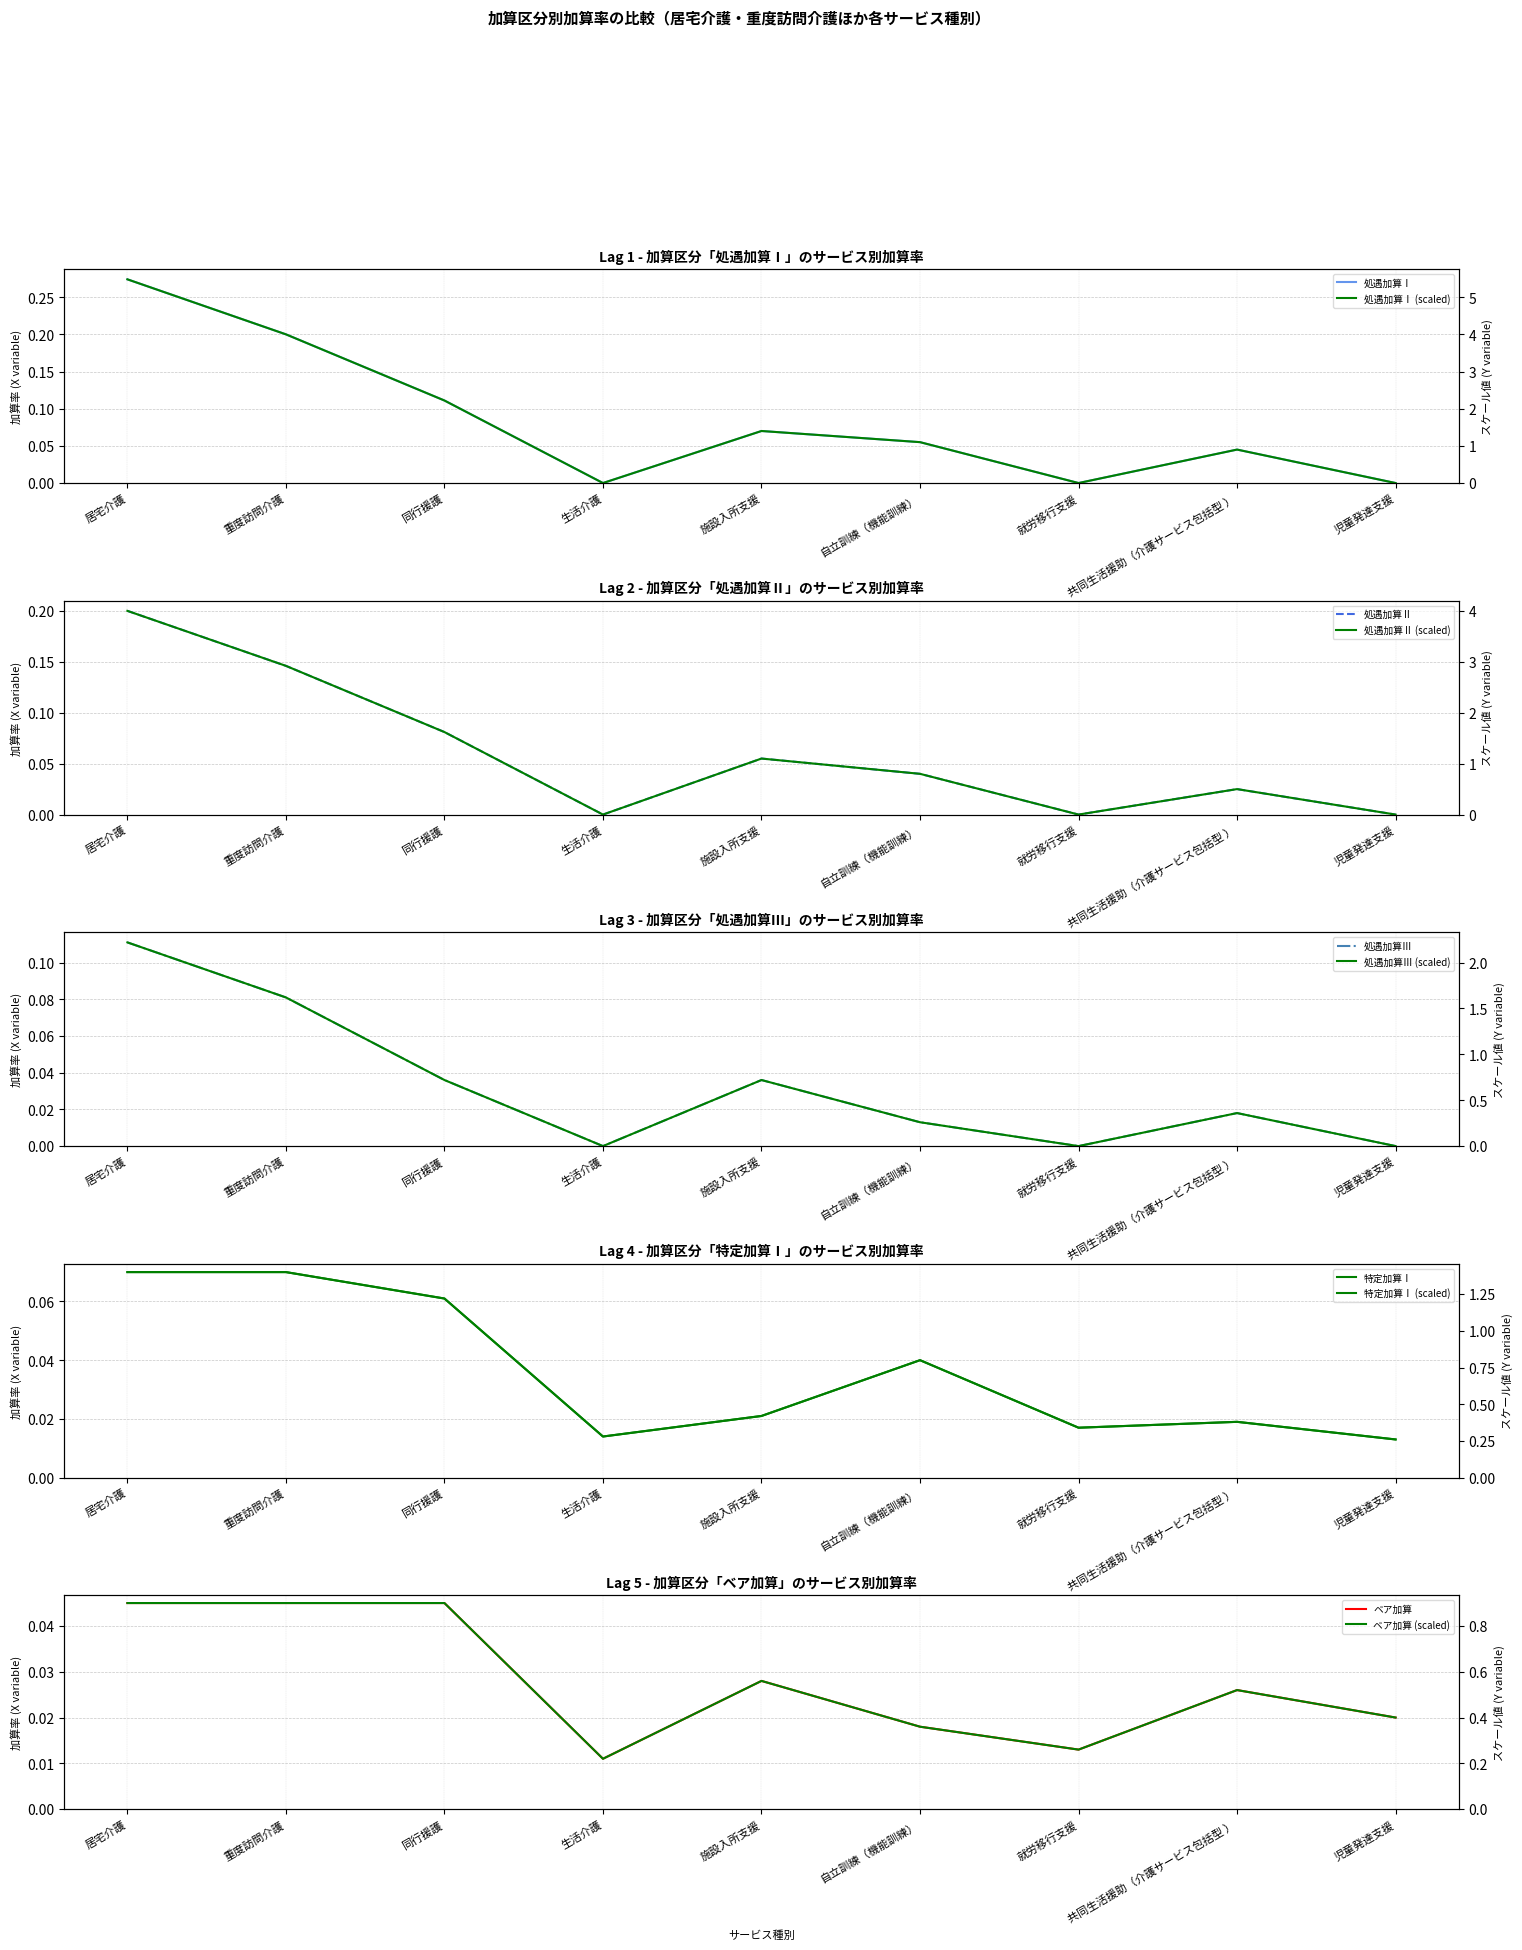

Which series has the widest spread of values?

ベア加算